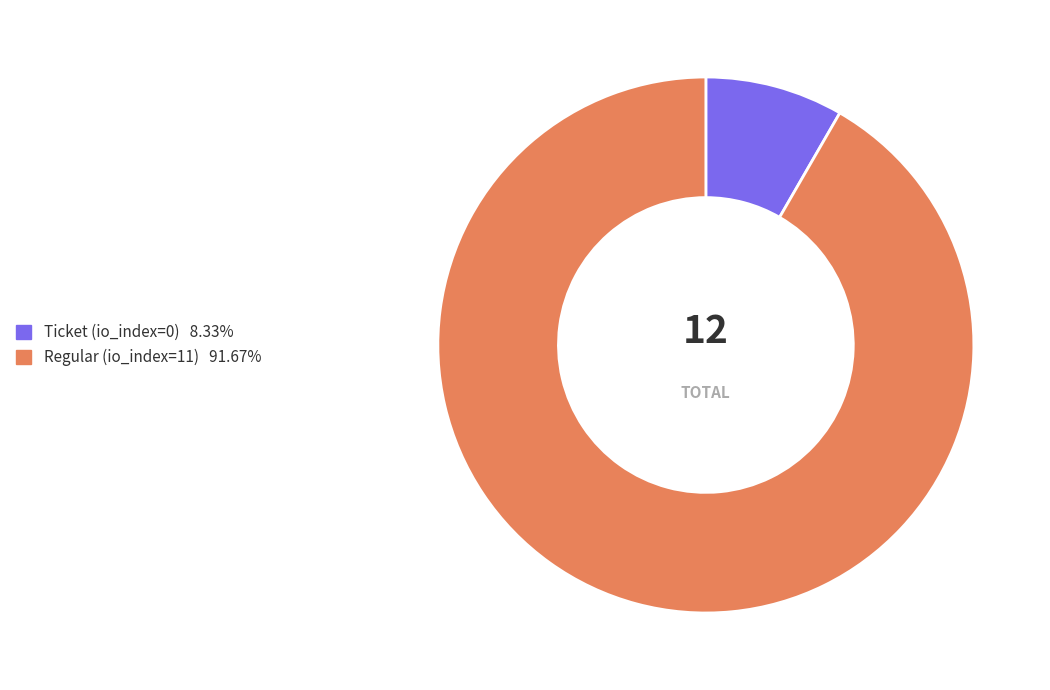

Which slice represents more than half of the pie?

Regular (io_index=11)